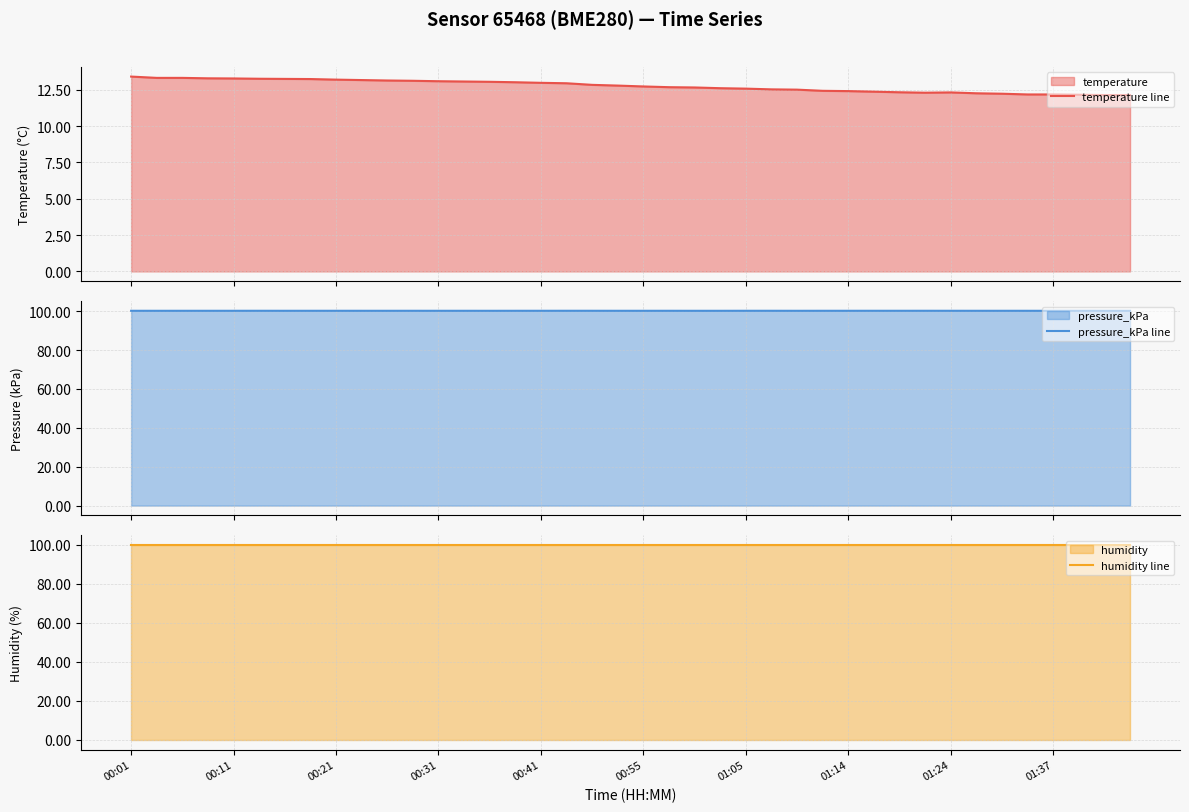

True or false: temperature line and pressure_kPa line cross at least once.

False